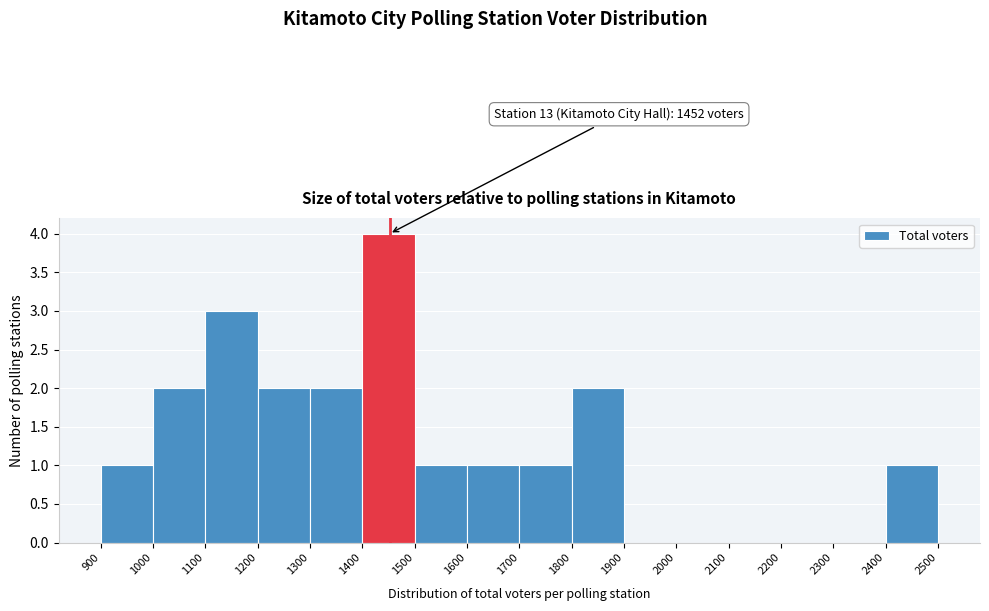

Which range on the x-axis has the tallest bar?

1400 to 1500